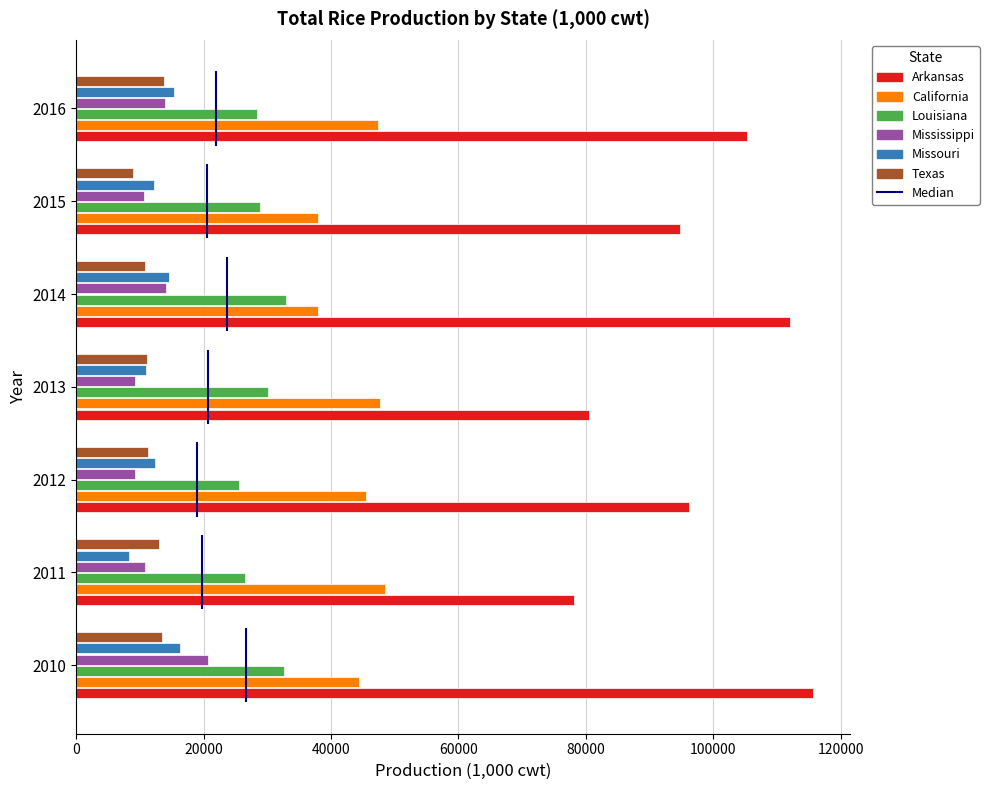

What is the value of the Mississippi bar at the 1st from the left?

20756